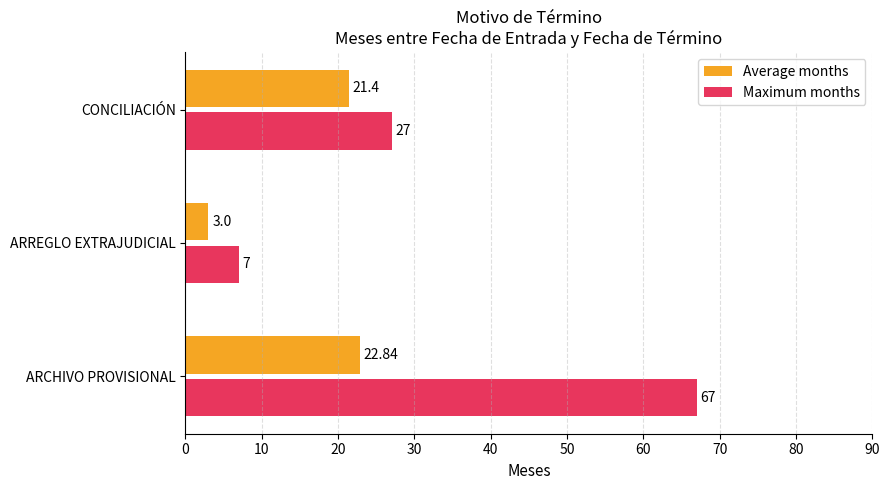

What is the lowest value of the Maximum months series?

7.0